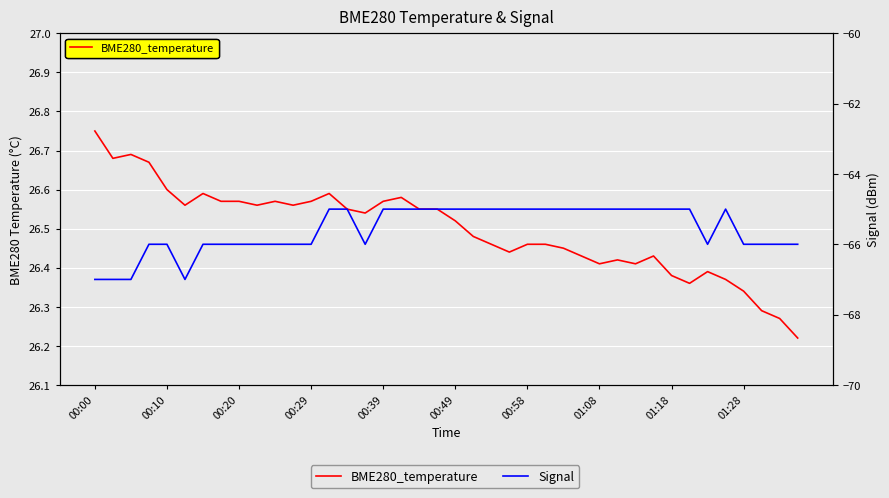

True or false: Signal has a value of -84.7 at 00:49.

False